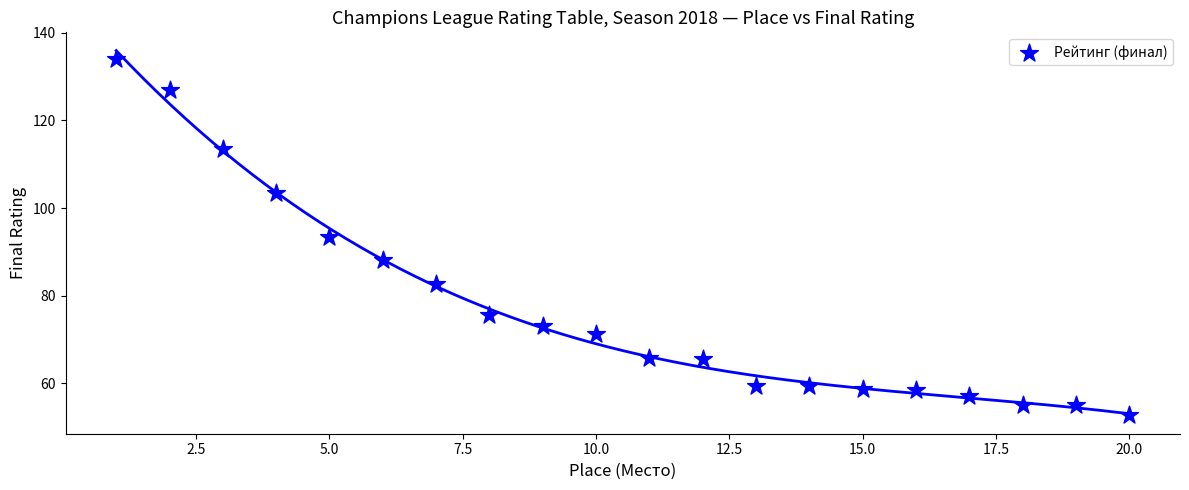

What is the range of X values (max minus min)?

19.0